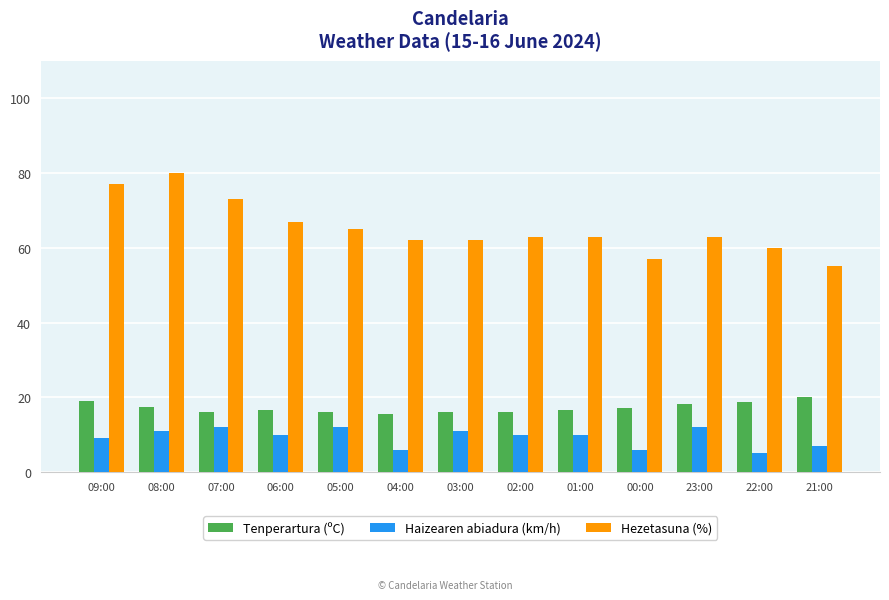

Which series has the largest total across all categories?

Hezetasuna (%)